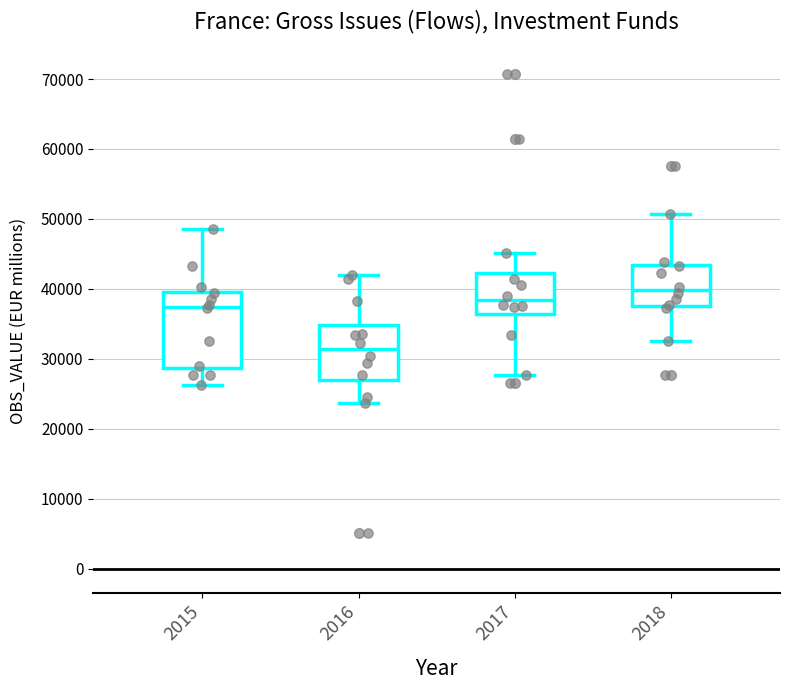

Where is the lower edge of the box at x = 2016 on the y-axis? The values are not printed on the chart, so give them approximately, as read against the axis.

27000